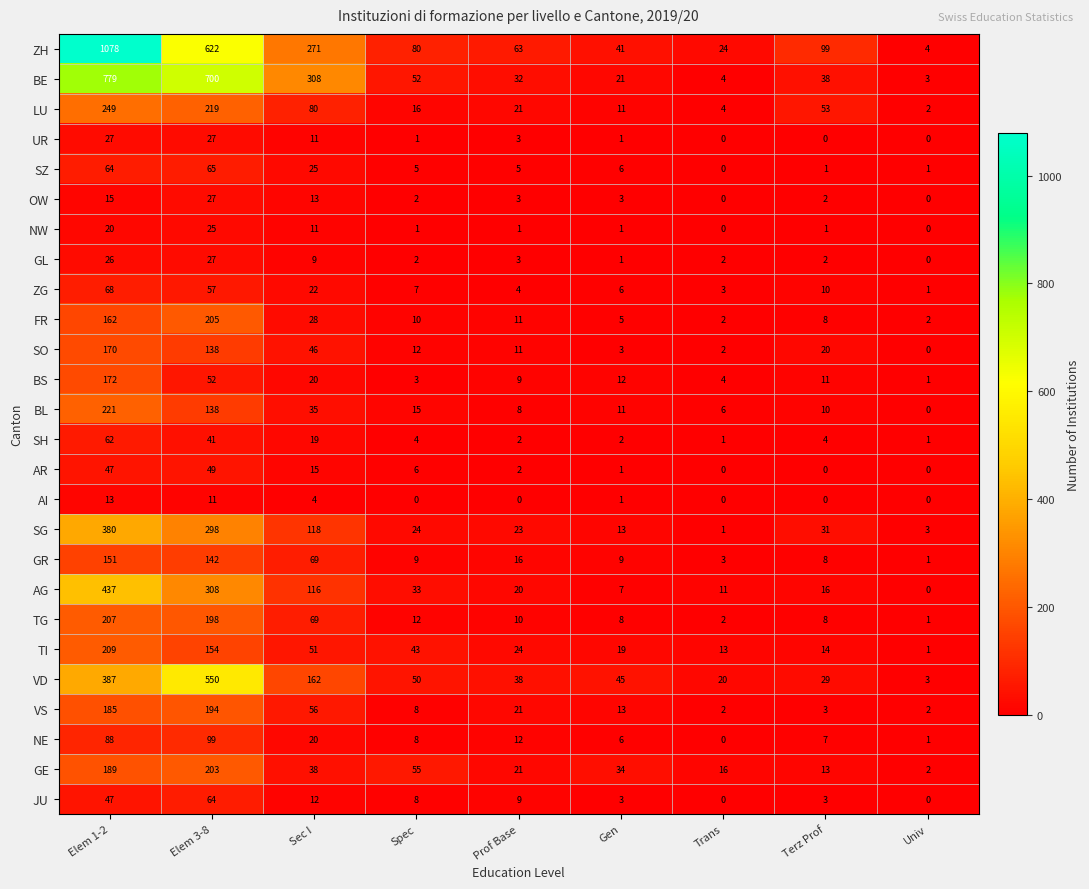

Rank the categories by SO value from highest to lowest.

Elem 1-2, Elem 3-8, Sec I, Terz Prof, Spec, Prof Base, Gen, Trans, Univ